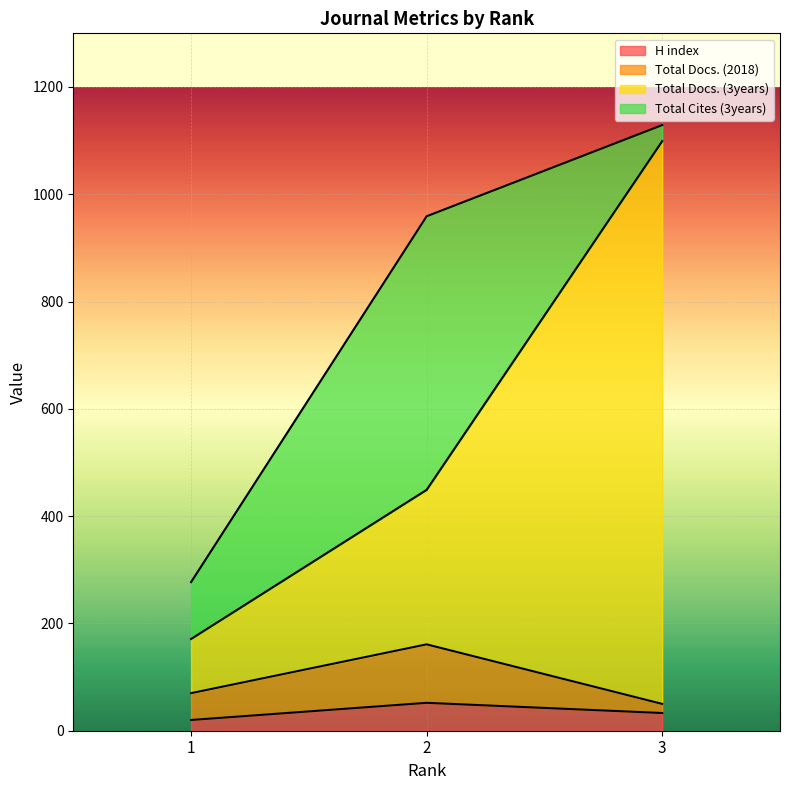

What is the sum of the H index values at 1 and 3?

53